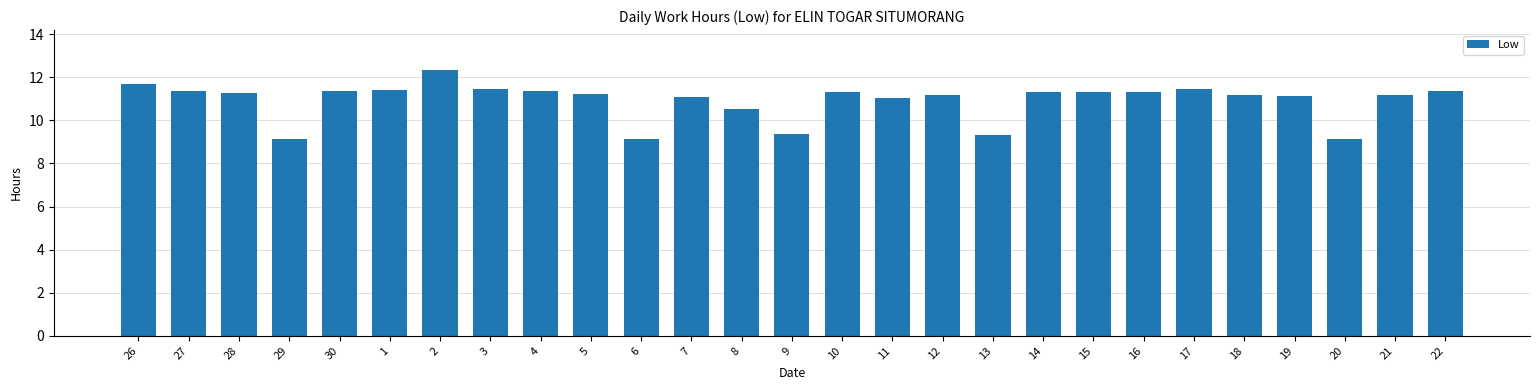

What is the label of the 22nd bar from the right?

1